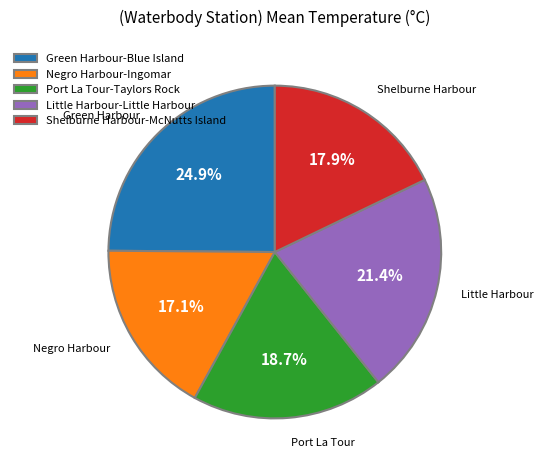

Is the sum of Port La Tour-Taylors Rock and Shelburne Harbour-McNutts Island greater than half?

No